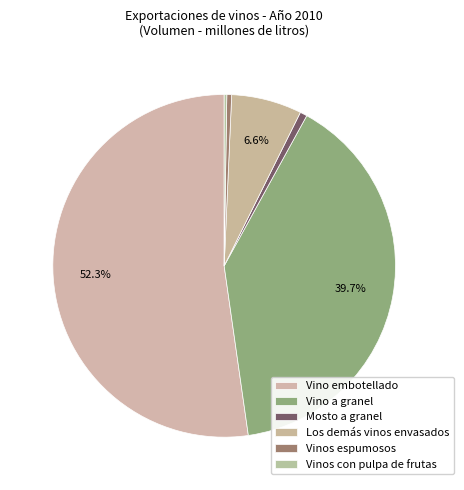

What is the ratio of the value at Vino embotellado to the value at Vinos espumosos?

115.7